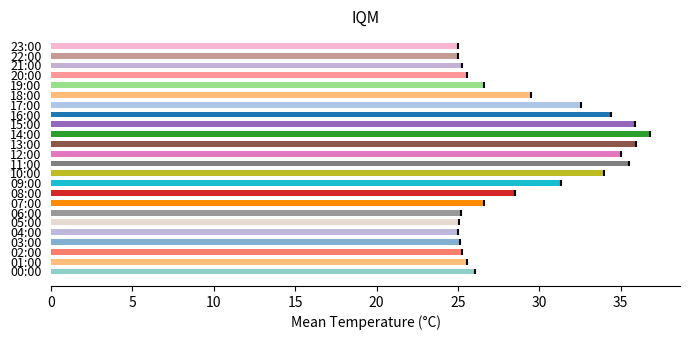

Approximately how many times larger is the value at 01:00 compared to 23:00?

1.0